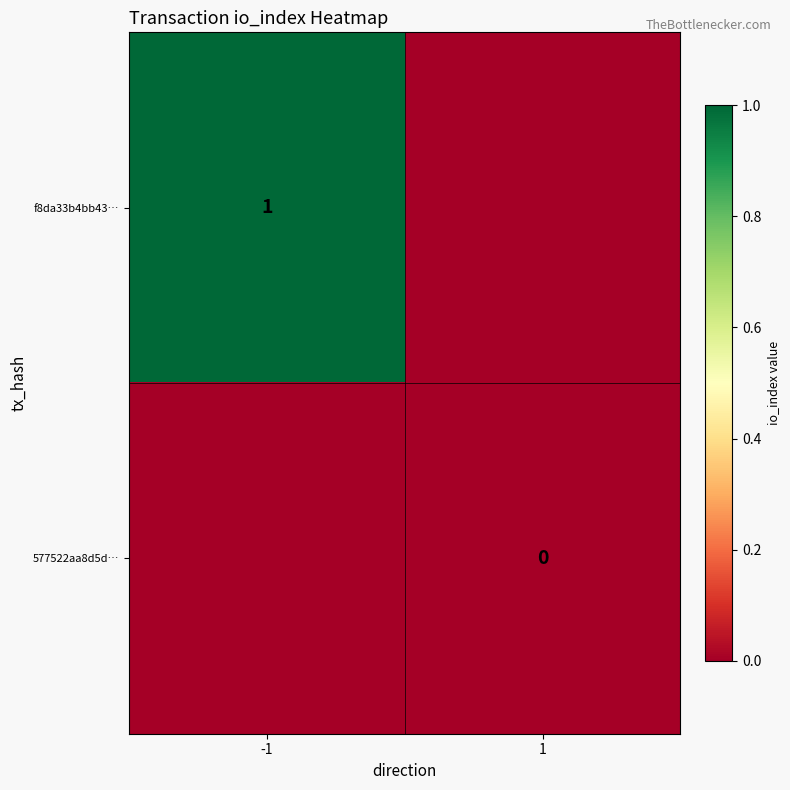

The value of f8da33b4bb43… at -1 is 2. True or false?

False